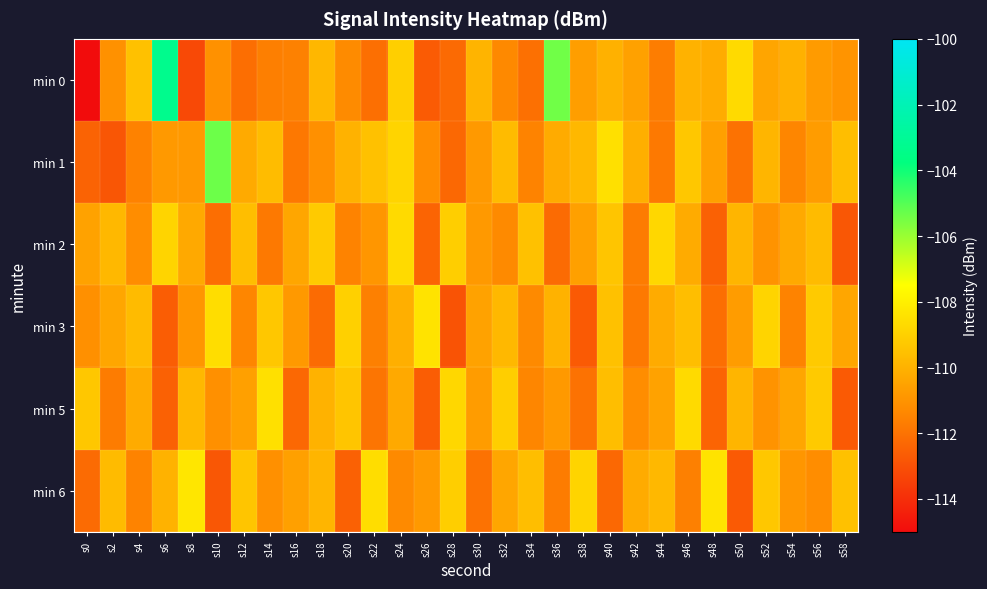

At which category does the chart reach its minimum across all series?

s0